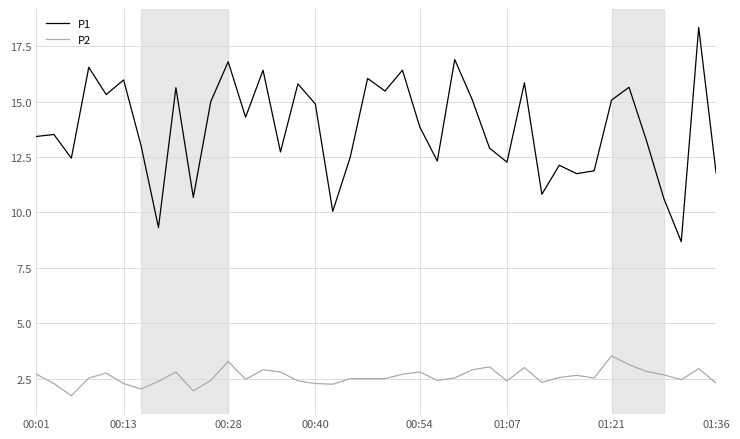

Which series has the largest range (max minus min)?

P1